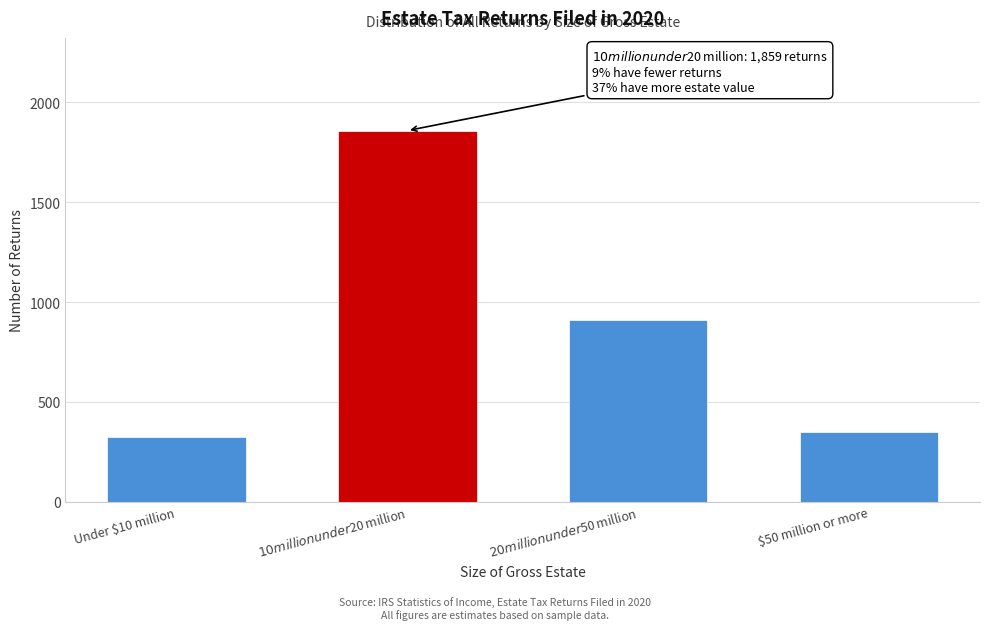

Reading right to left, transcribe all the data shown in this chart.

349	908	1859	326